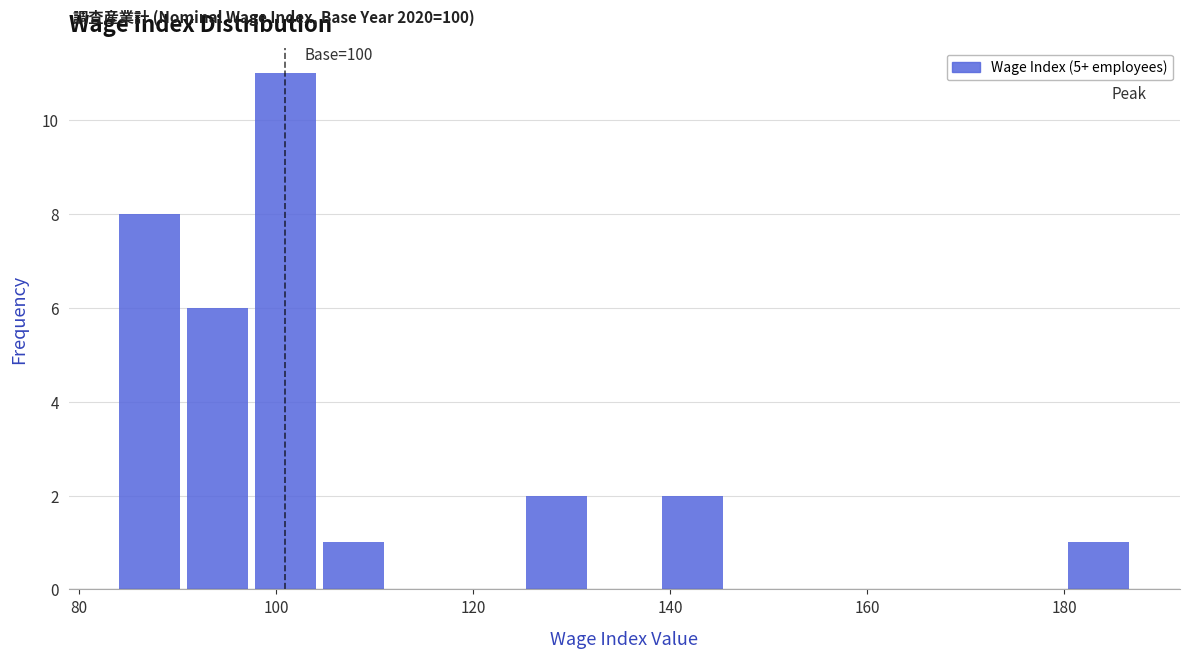

Around what value on the x-axis is the tallest bar? Give the approximate position of its centre, as read against the axis.

100